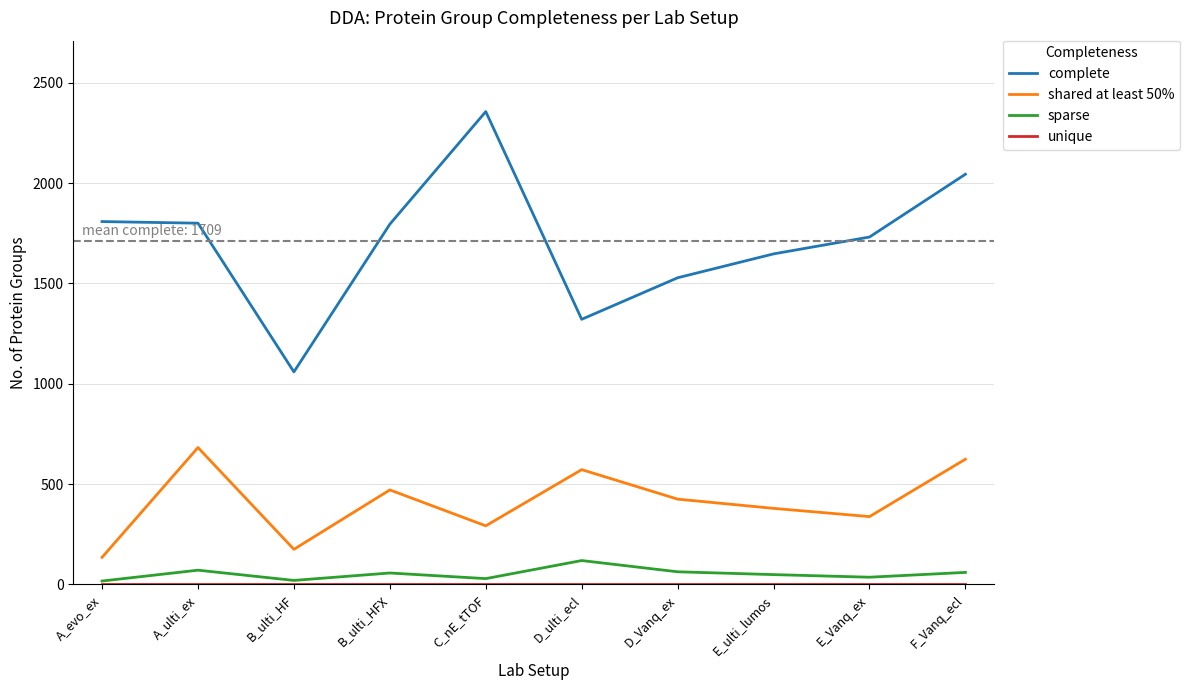

True or false: sparse and shared at least 50% intersect in this chart.

False